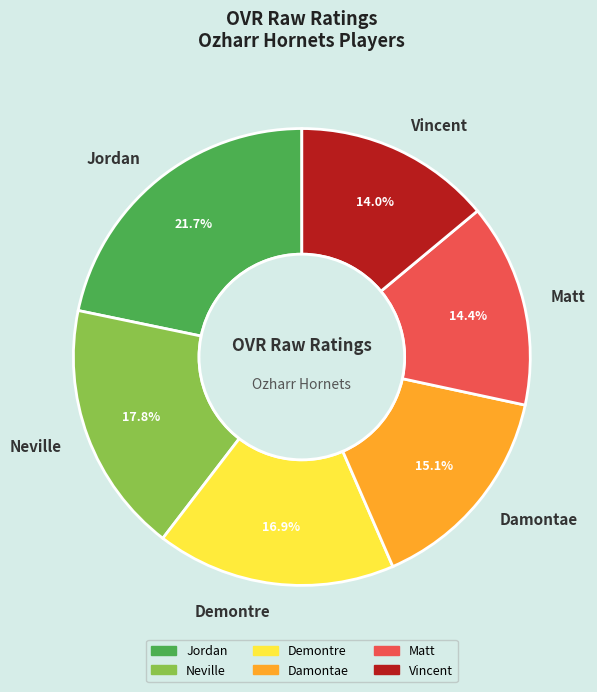

How many slices are in this pie chart?

6